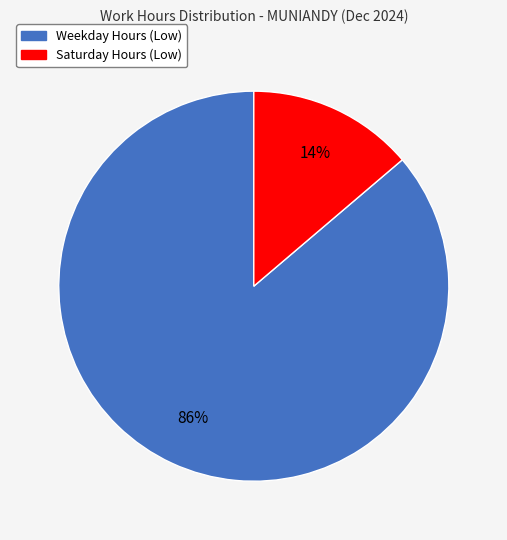

Is there a majority slice in this chart?

Yes